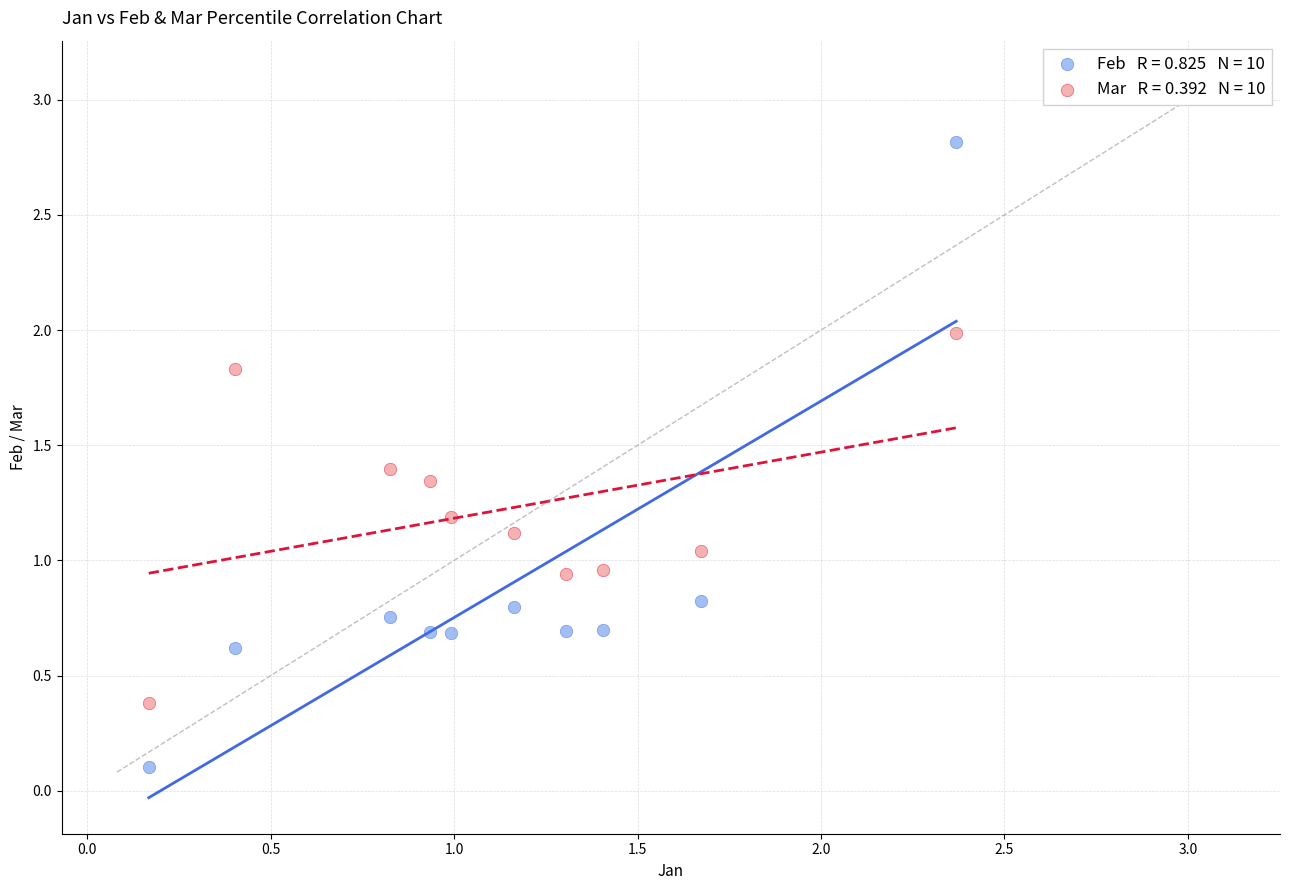

Across all data points, what is the range of X values (max minus min)?

2.2